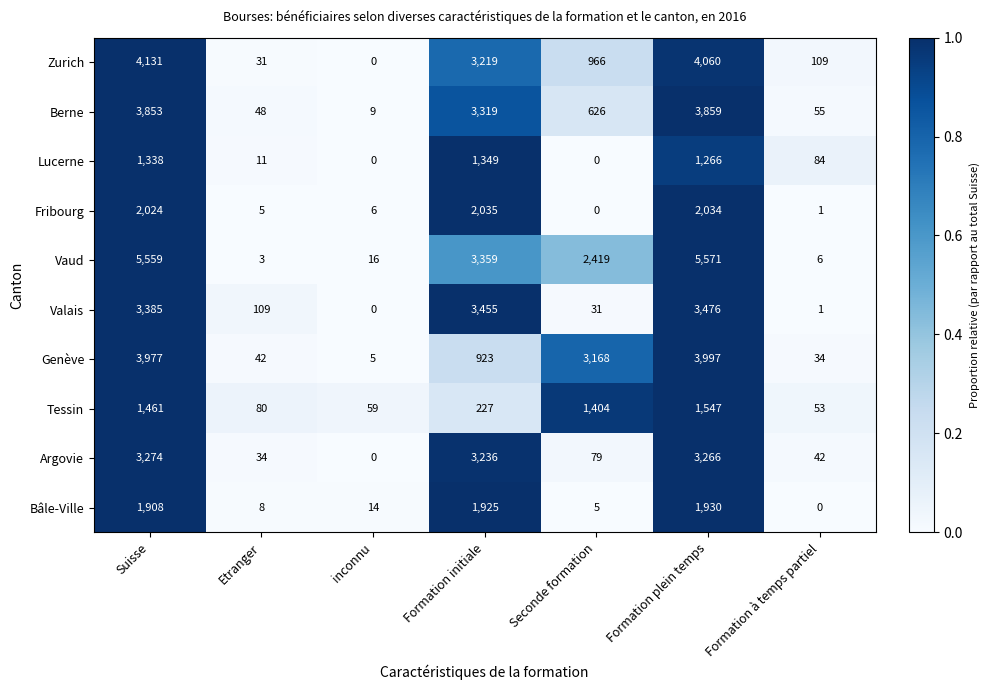

At Suisse, list the series in order from largest to smallest.

Vaud, Zurich, Genève, Berne, Valais, Argovie, Fribourg, Bâle-Ville, Tessin, Lucerne